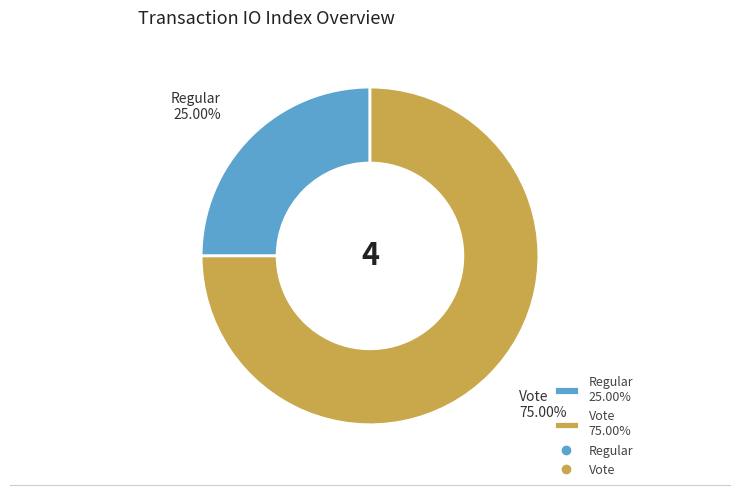

Which has a higher value, Regular 25.00% or Vote 75.00%?

Vote 75.00%